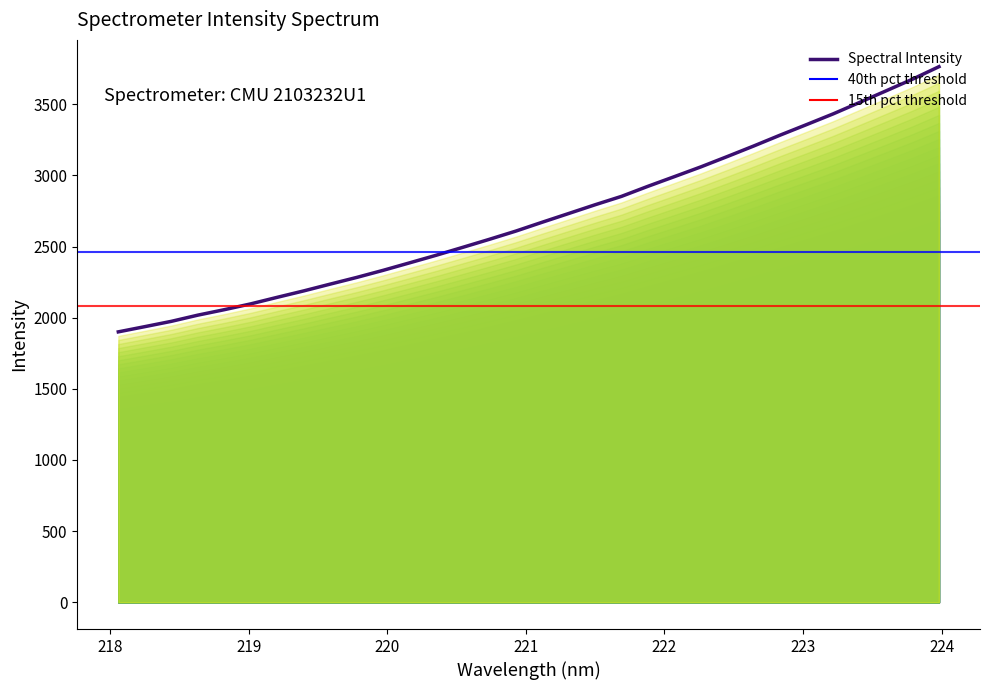

What is the difference between the maximum and minimum values?

1864.1